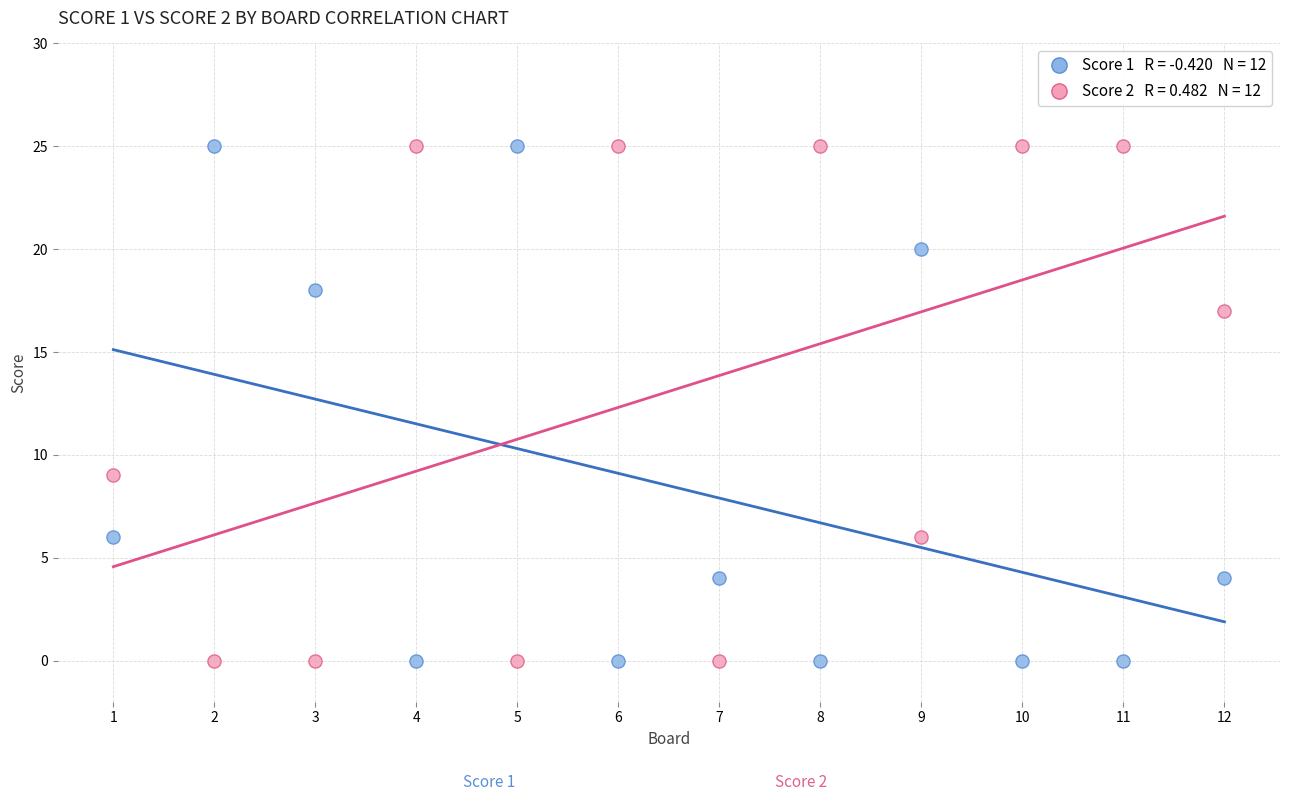

Across all series, what Y value is closest to 12?

9